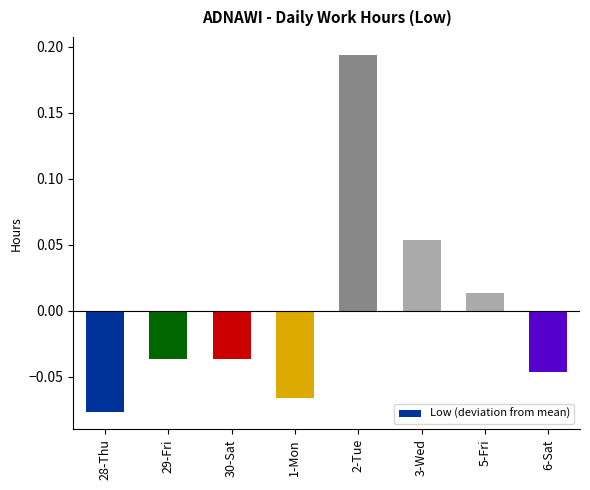

At which category does the chart reach its peak across all series?

2-Tue